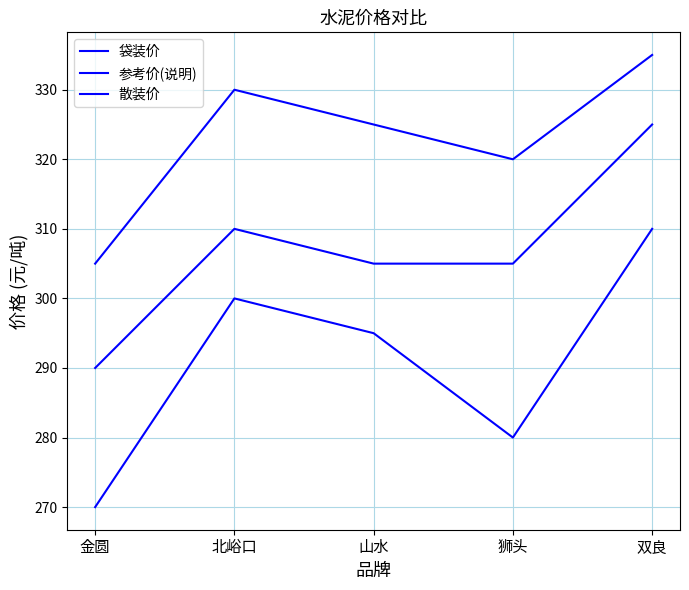

What is the approximate value of 参考价(说明) at 北峪口?

300